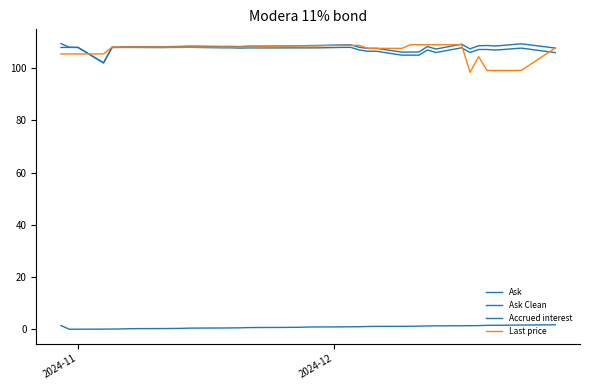

True or false: Accrued interest and Last price cross at least once.

False